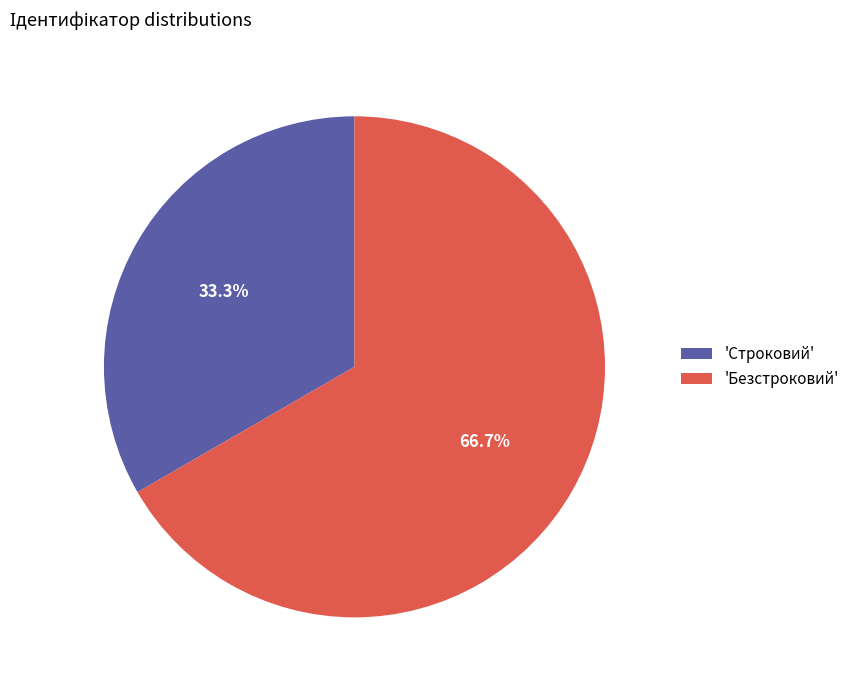

To the nearest percent, what is the difference between the largest and smallest slice percentages?

33%